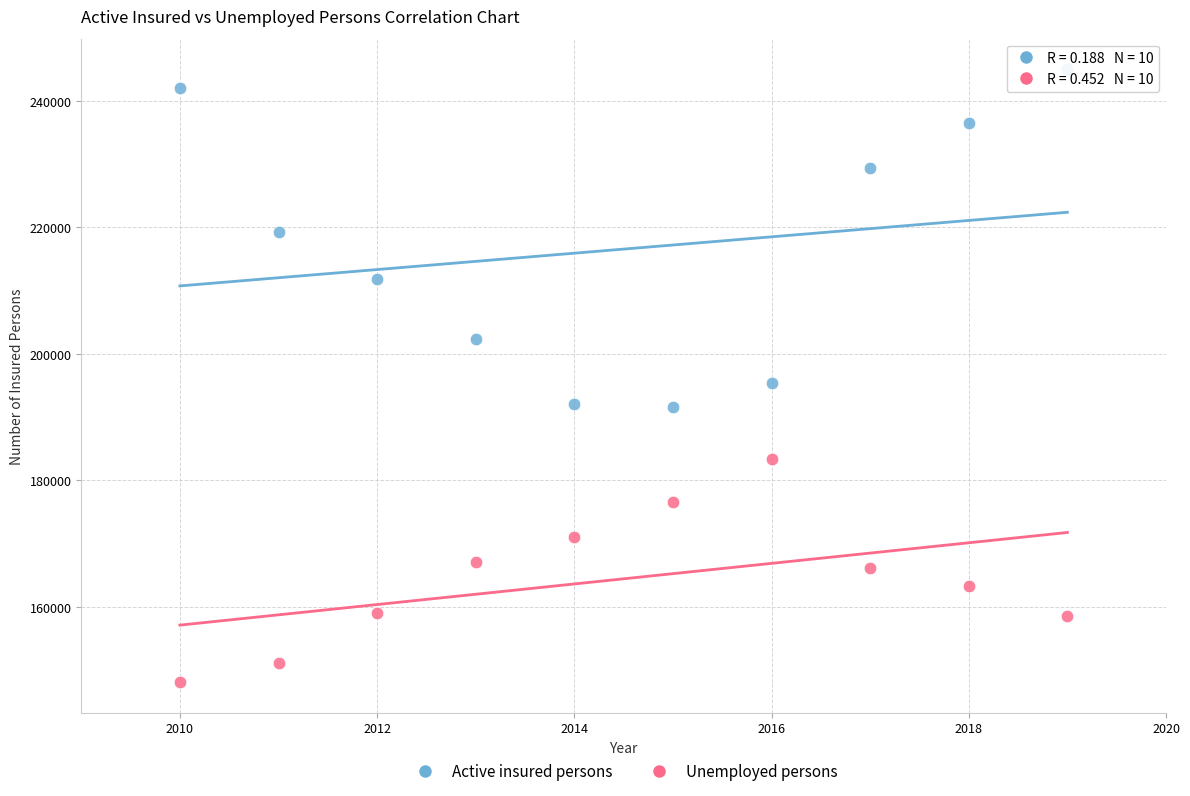

Across all series, what Y value is closest to 196551?

195471